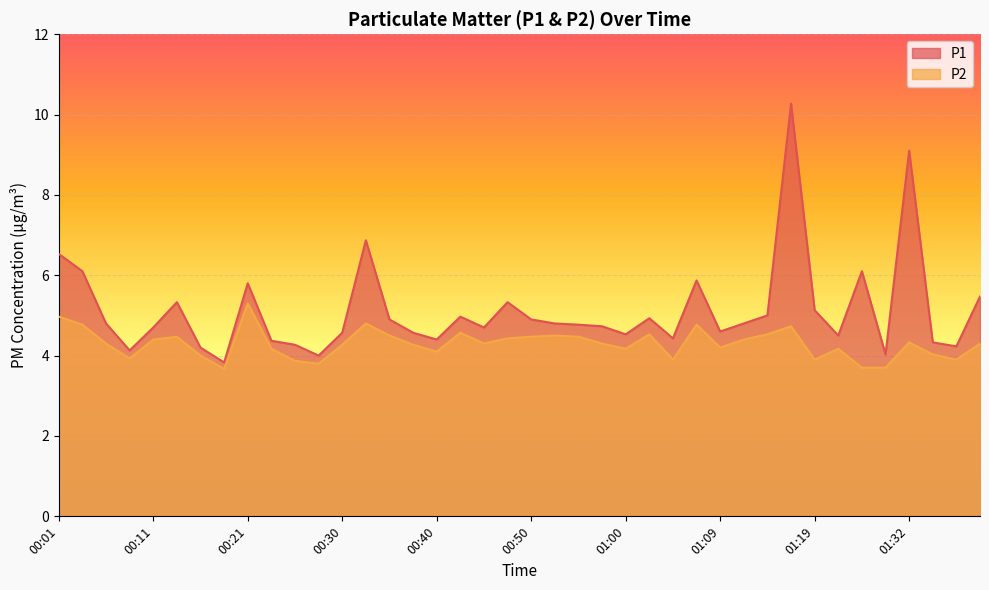

At how many categories does at least one series exceed 6?

6